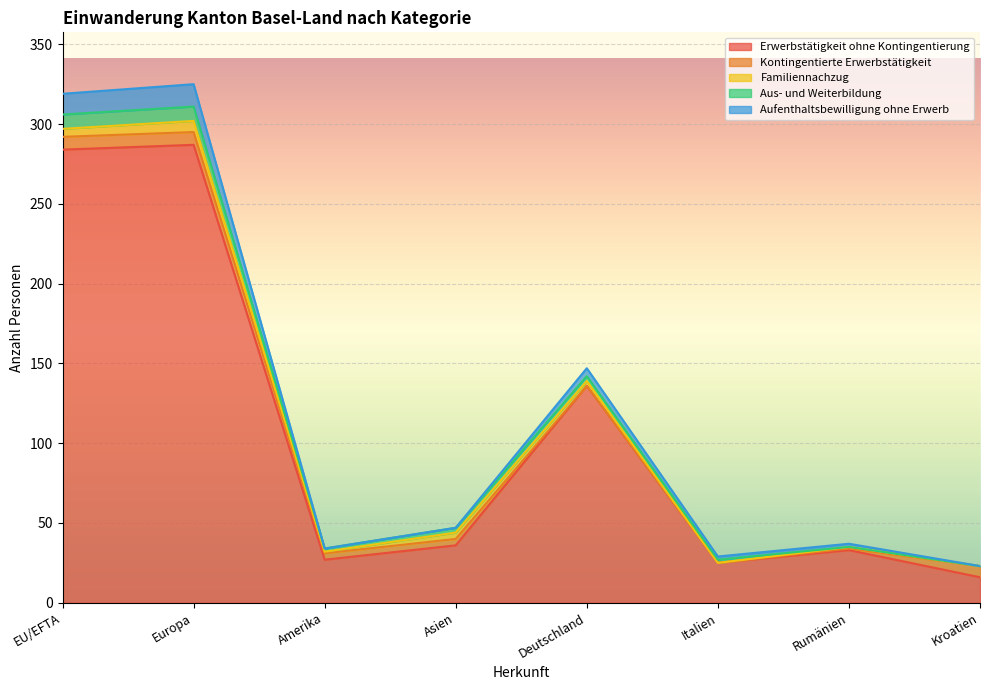

At which category is the sum across all series the highest?

Europa